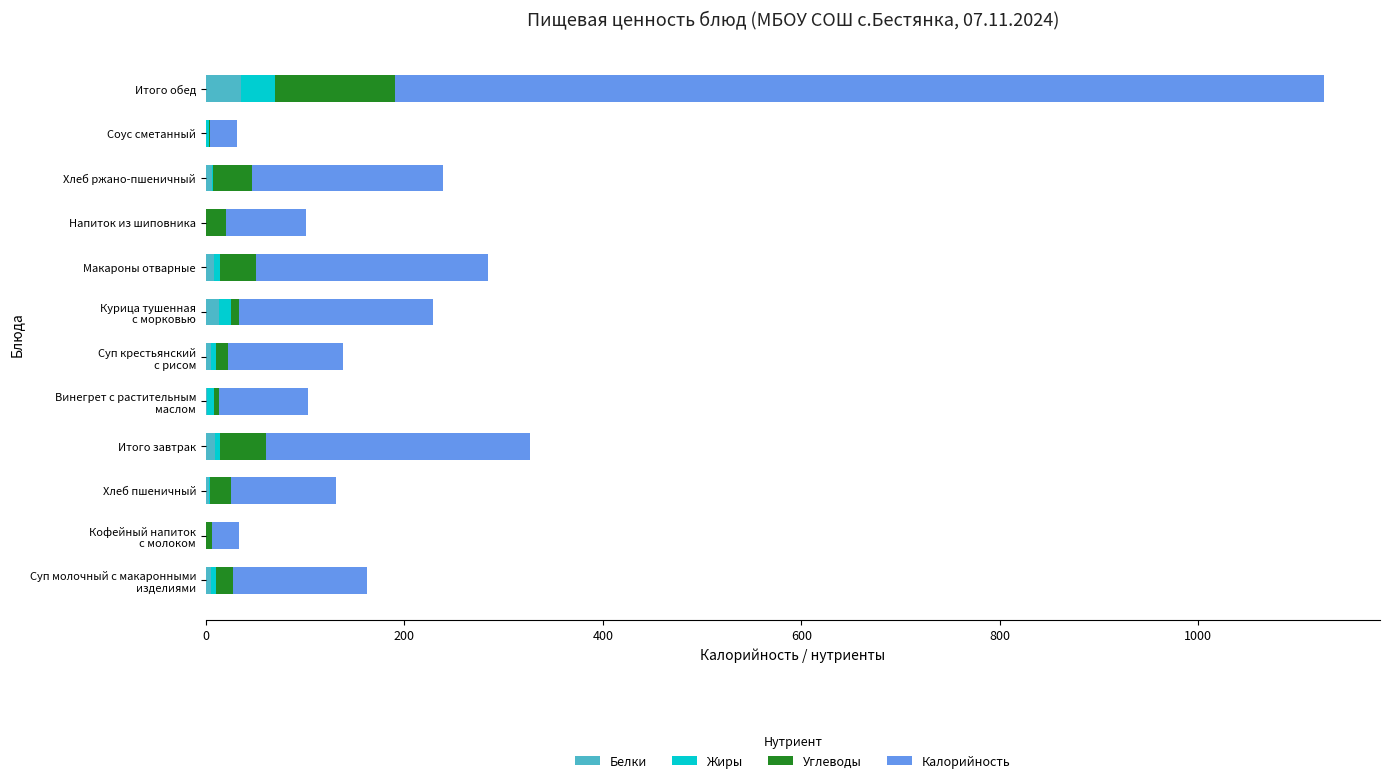

At which category is the sum across all series the highest?

Итого обед